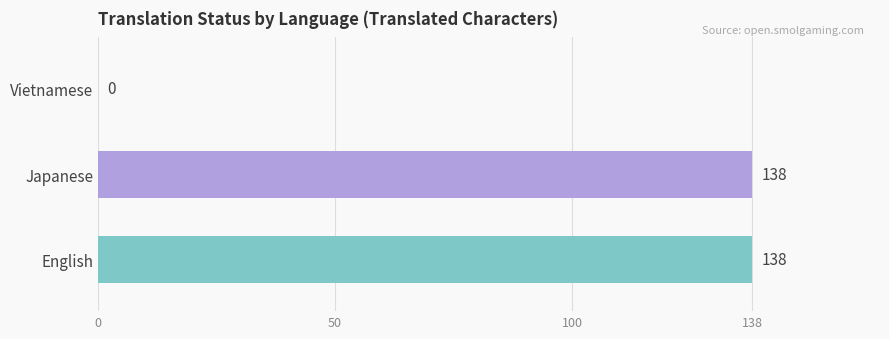

The value of translated_words at Japanese is 5. True or false?

False